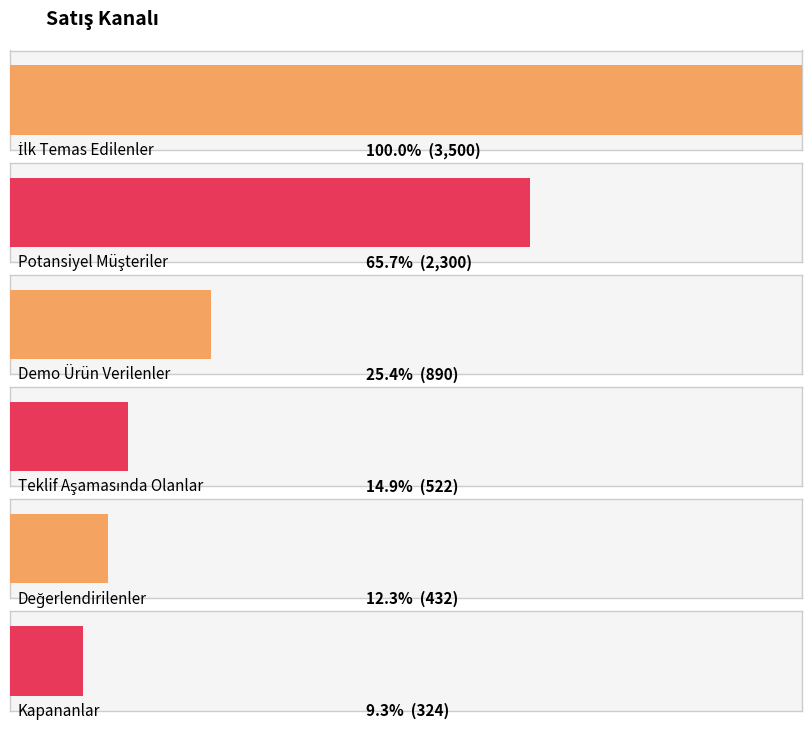

List the labels in order of value, largest first.

İlk Temas Edilenler, Potansiyel Müşteriler, Demo Ürün Verilenler, Teklif Aşamasında Olanlar, Değerlendirilenler, Kapananlar